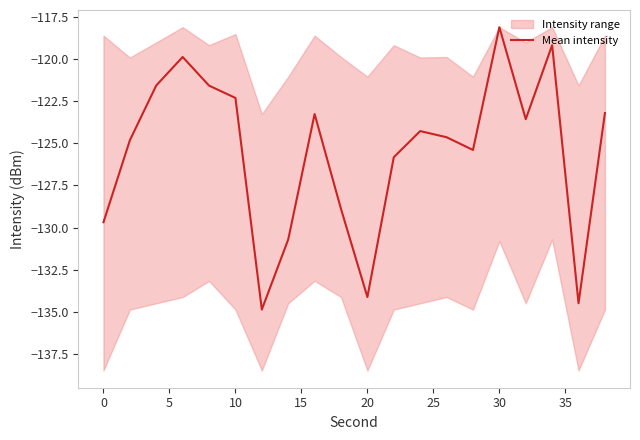

How many lines are shown in the chart?

1